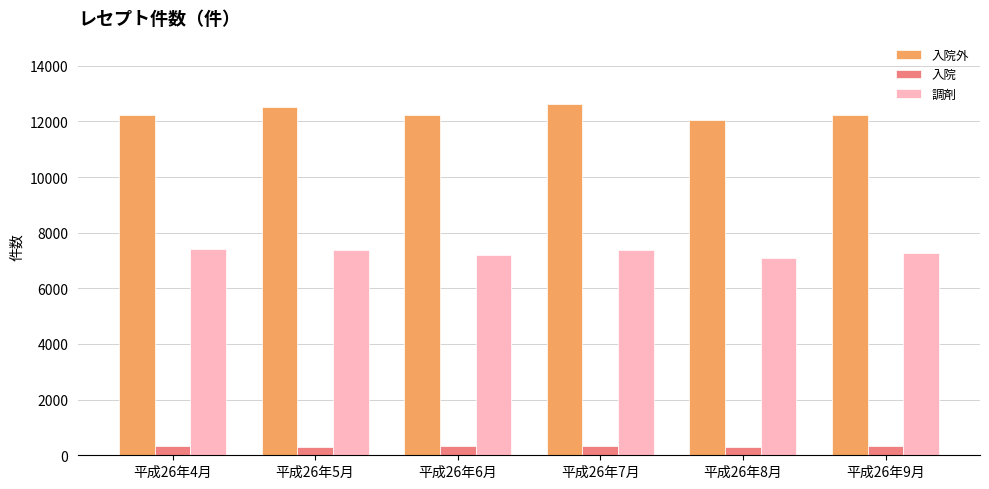

Does the chart contain stacked bars?

No